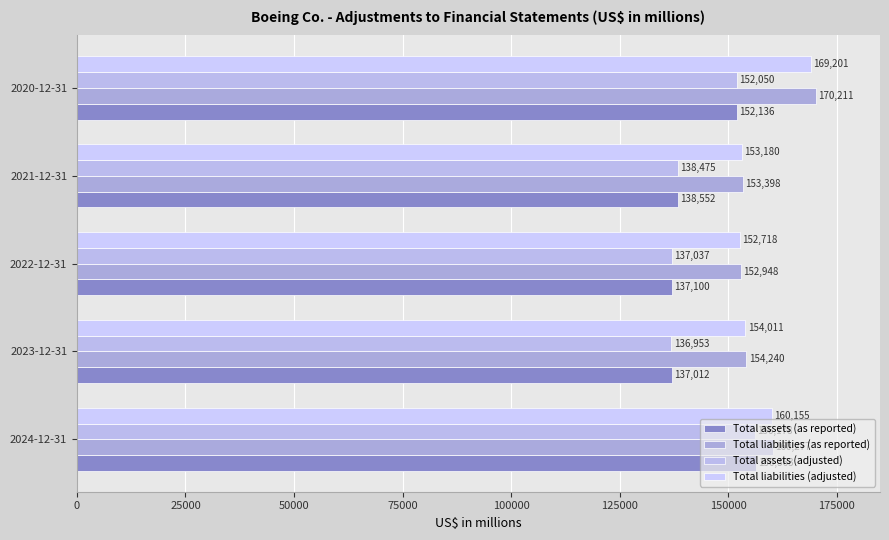

Count the number of categories in the chart.

5